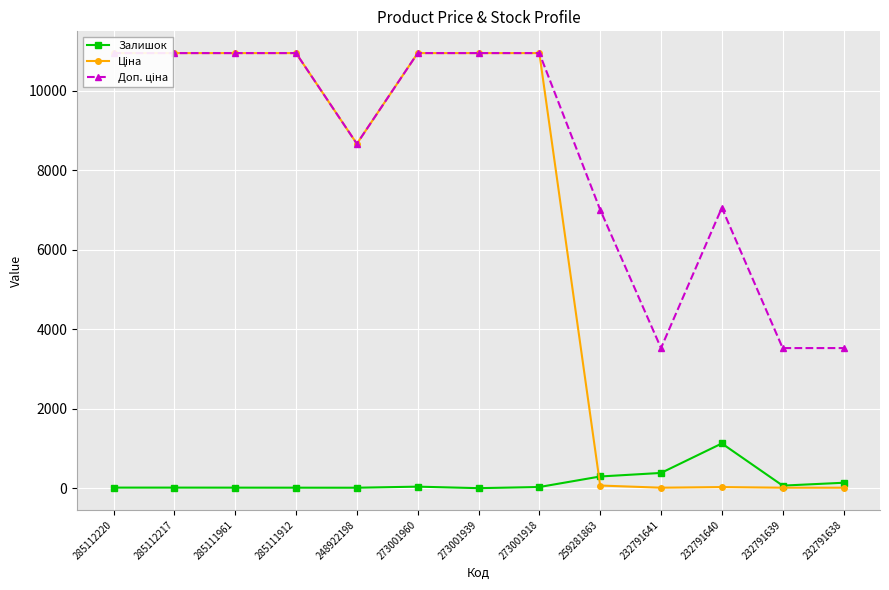

What is the difference between the maximum and minimum values in the Ціна series?

10936.3